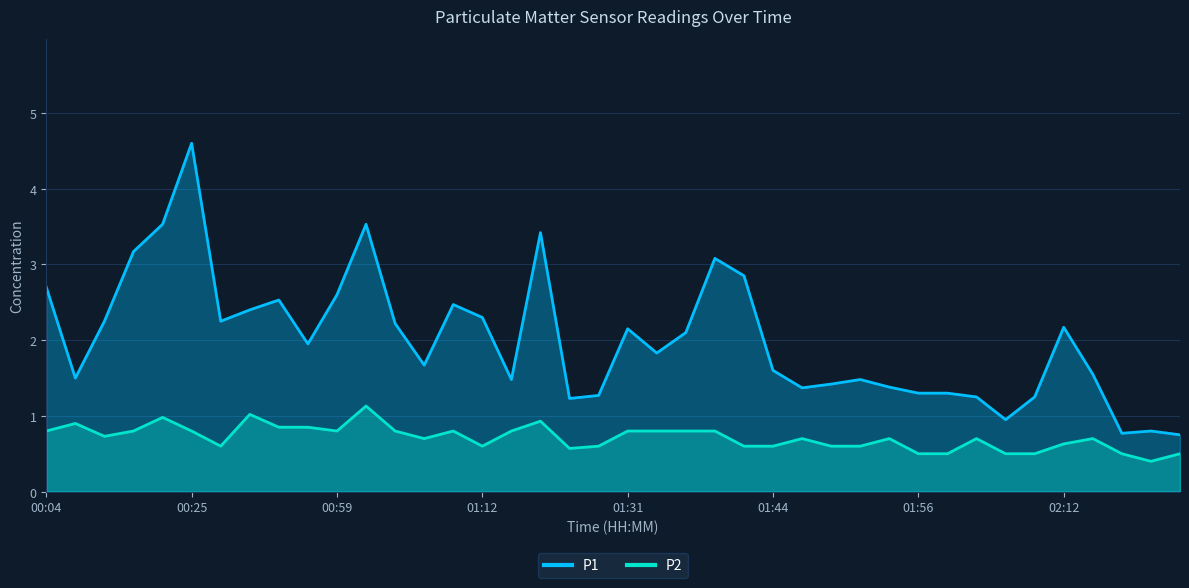

What is the sum of all P1 values?

80.4